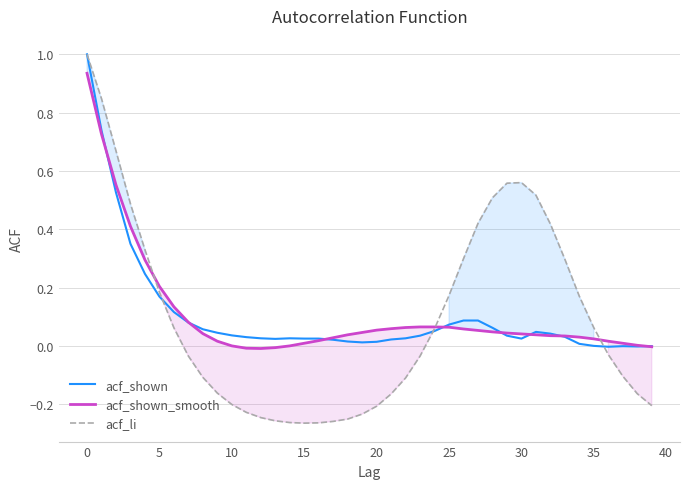

Does the chart display data point markers on the line(s)?

No